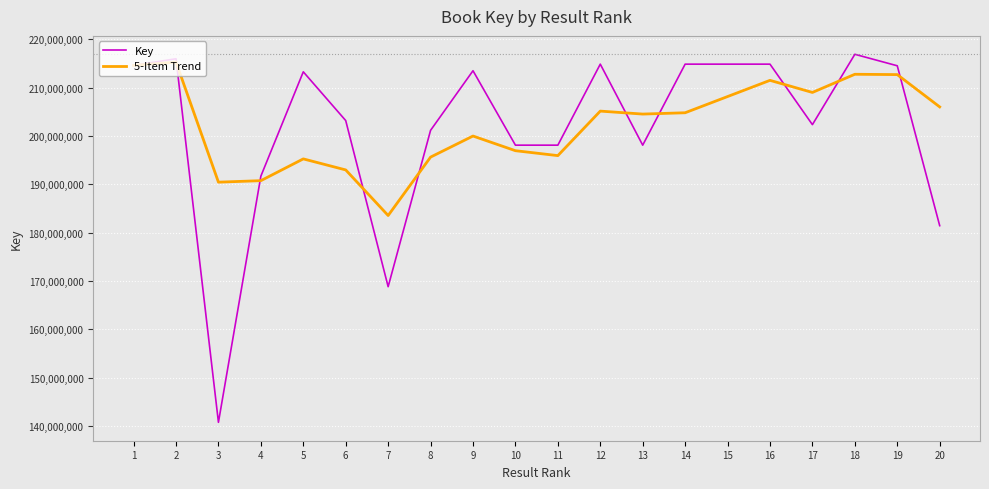

At which label does Key first exceed 213269084?

1